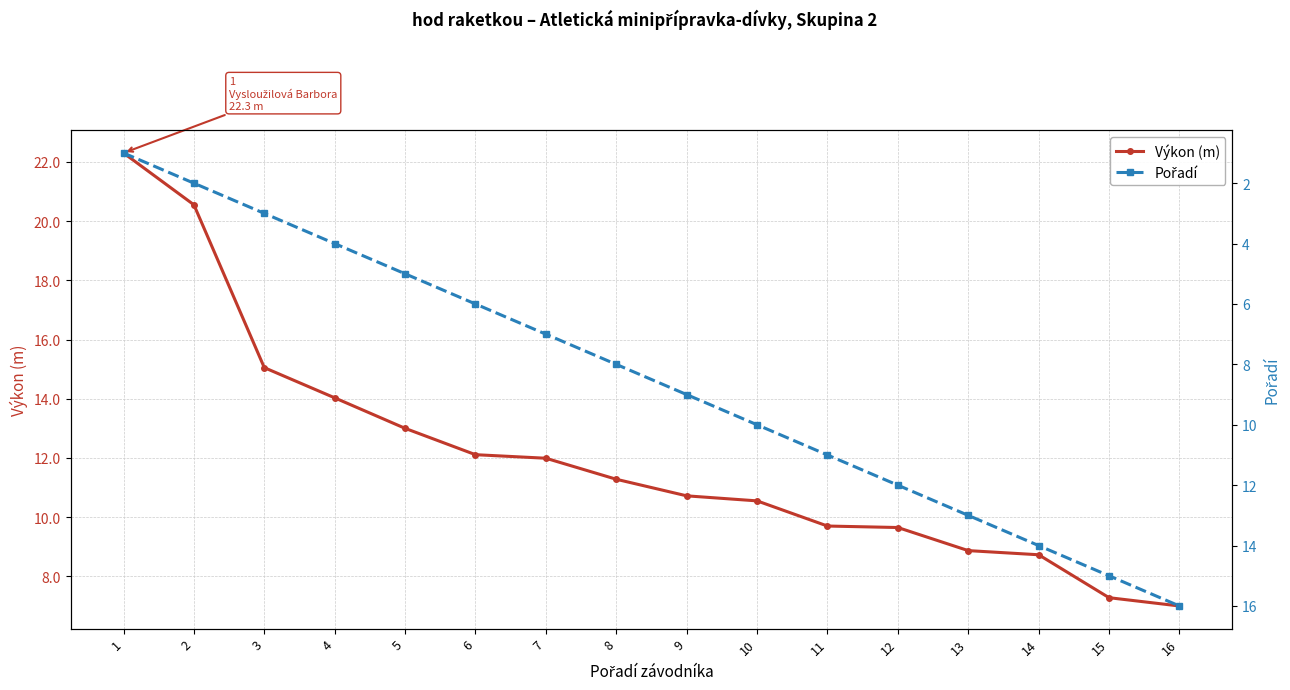

What is the value of the Pořadí point at the 11th from the left?

11.0